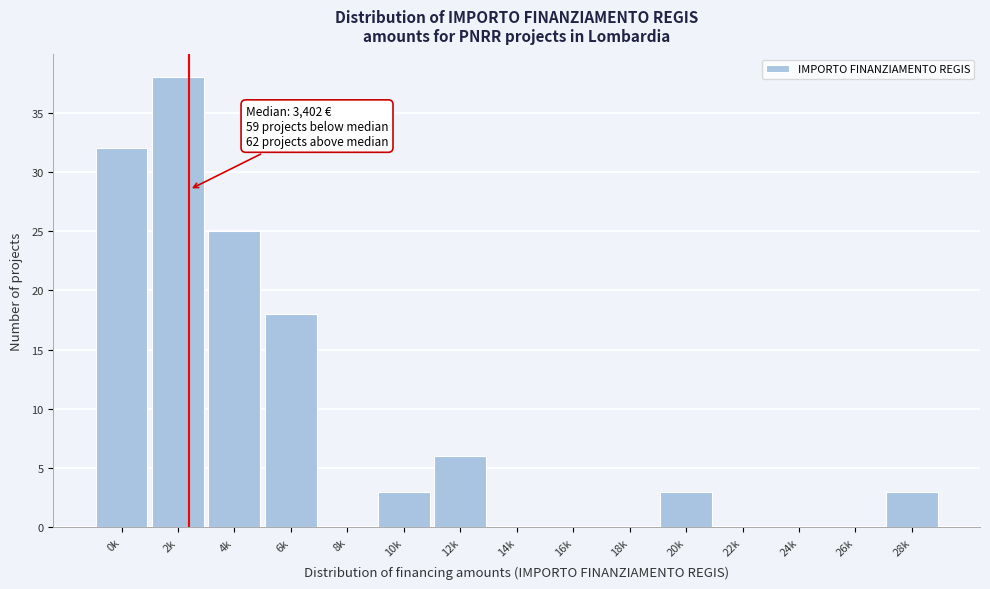

Reading right to left, list all the values displayed in this chart.

28k=3	26k=0	24k=0	22k=0	20k=3	18k=0	16k=0	14k=0	12k=6	10k=3	8k=0	6k=18	4k=25	2k=38	0k=32